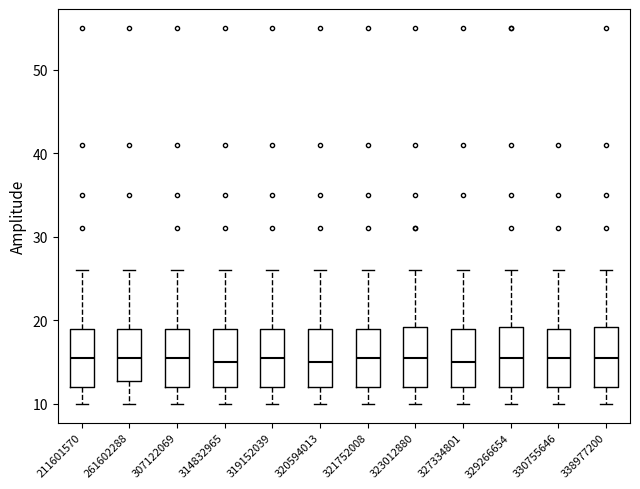

Where is the upper edge of the box at x = 338977200 on the y-axis? The values are not printed on the chart, so give them approximately, as read against the axis.

19